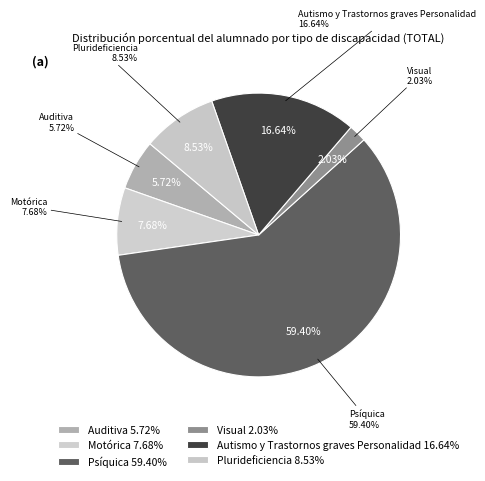

To the nearest percent, what percentage of the pie is Plurideficiencia?

9%